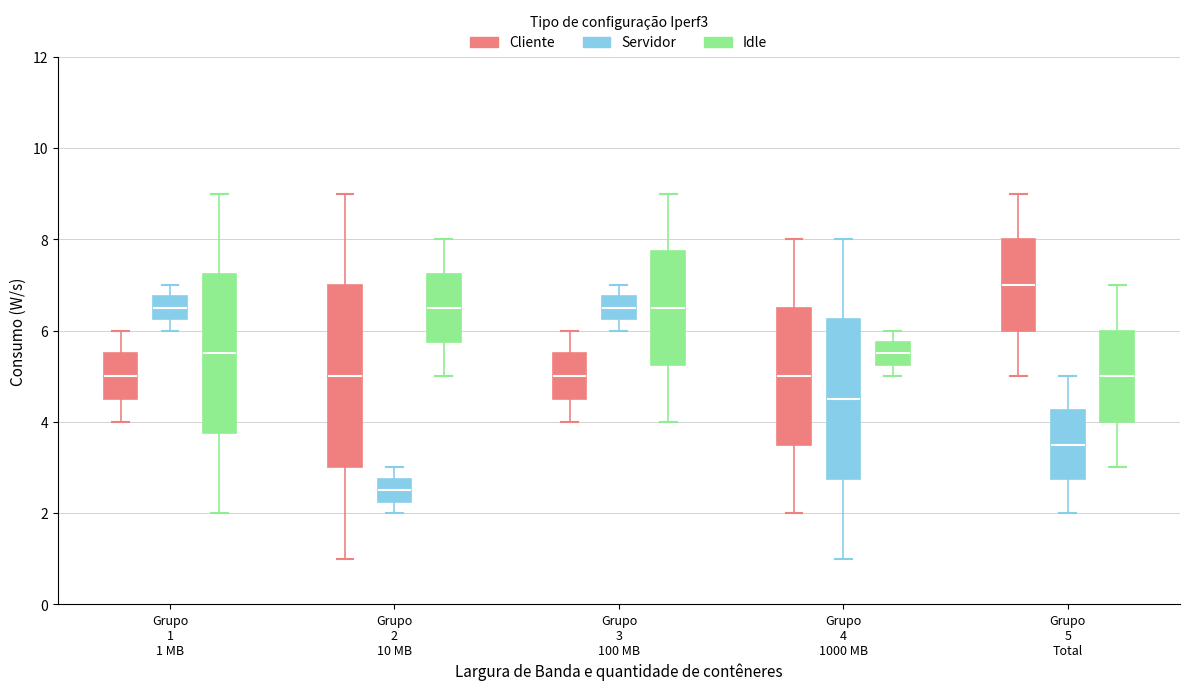

Reading left to right, transcribe this box plot: for each box, give where its median line is, the range the box spans, and where its two whiskers end, as read against the y-axis. The values are not printed on the chart, so give them approximately, as read against the axis.

Grupo 1 1 MB (Cliente): median 5.0, box 4.6 to 5.6, whiskers 4.0 to 6.0
Grupo 1 1 MB (Servidor): median 6.6, box 6.2 to 6.8, whiskers 6.0 to 7.0
Grupo 1 1 MB (Idle): median 5.6, box 3.8 to 7.2, whiskers 2.0 to 9.0
Grupo 2 10 MB (Cliente): median 5.0, box 3.0 to 7.0, whiskers 1.0 to 9.0
Grupo 2 10 MB (Servidor): median 2.6, box 2.2 to 2.8, whiskers 2.0 to 3.0
Grupo 2 10 MB (Idle): median 6.6, box 5.8 to 7.2, whiskers 5.0 to 8.0
Grupo 3 100 MB (Cliente): median 5.0, box 4.6 to 5.6, whiskers 4.0 to 6.0
Grupo 3 100 MB (Servidor): median 6.6, box 6.2 to 6.8, whiskers 6.0 to 7.0
Grupo 3 100 MB (Idle): median 6.6, box 5.2 to 7.8, whiskers 4.0 to 9.0
Grupo 4 1000 MB (Cliente): median 5.0, box 3.6 to 6.6, whiskers 2.0 to 8.0
Grupo 4 1000 MB (Servidor): median 4.6, box 2.8 to 6.2, whiskers 1.0 to 8.0
Grupo 4 1000 MB (Idle): median 5.6, box 5.2 to 5.8, whiskers 5.0 to 6.0
Grupo 5 Total (Cliente): median 7.0, box 6.0 to 8.0, whiskers 5.0 to 9.0
Grupo 5 Total (Servidor): median 3.6, box 2.8 to 4.2, whiskers 2.0 to 5.0
Grupo 5 Total (Idle): median 5.0, box 4.0 to 6.0, whiskers 3.0 to 7.0